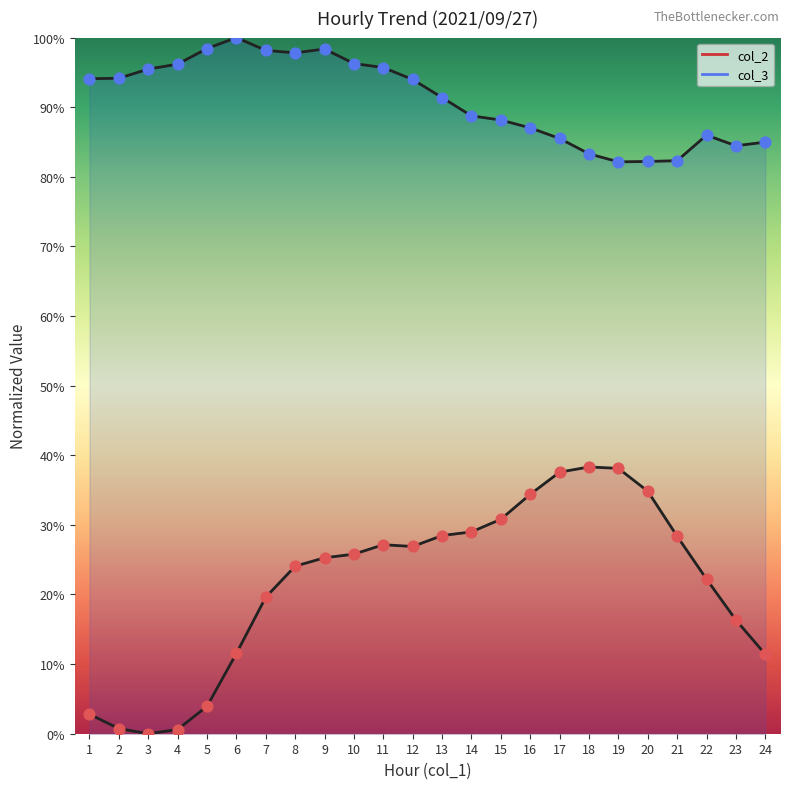

At how many categories does at least one series exceed 0?

24